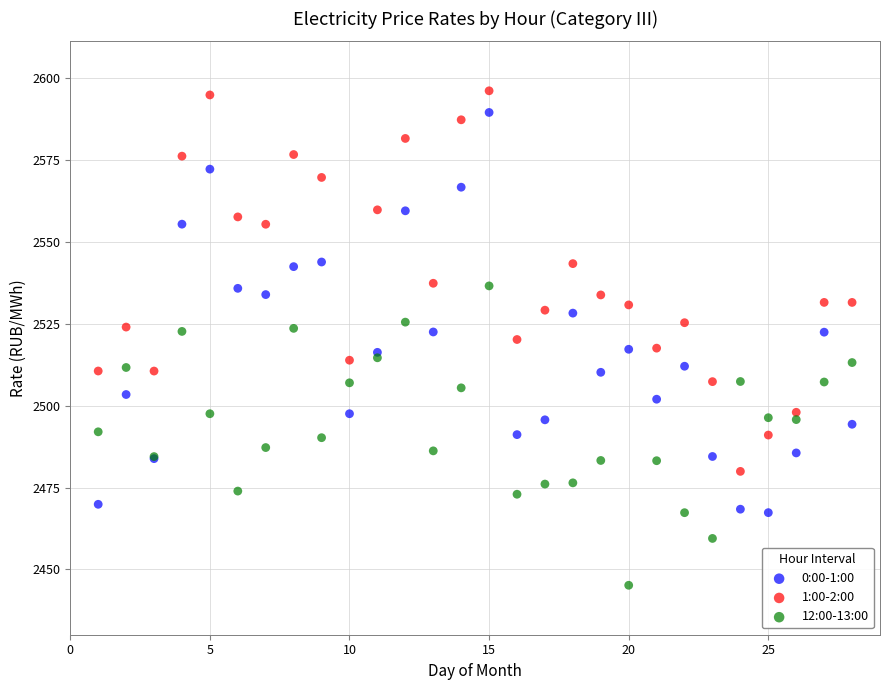

Which series reaches the minimum Y coordinate?

12:00-13:00